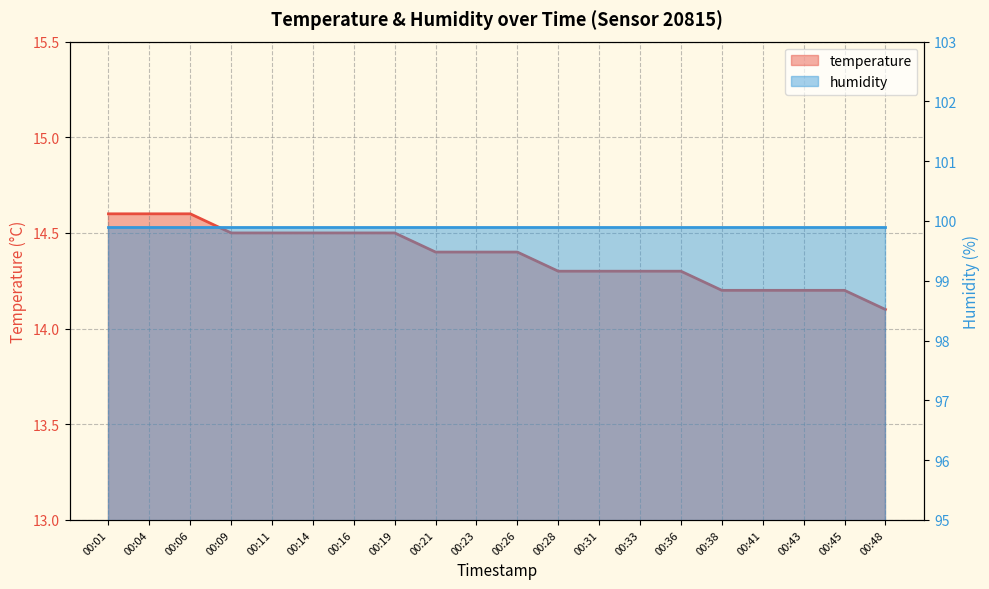

What is the difference between the maximum and second lowest values?

0.4